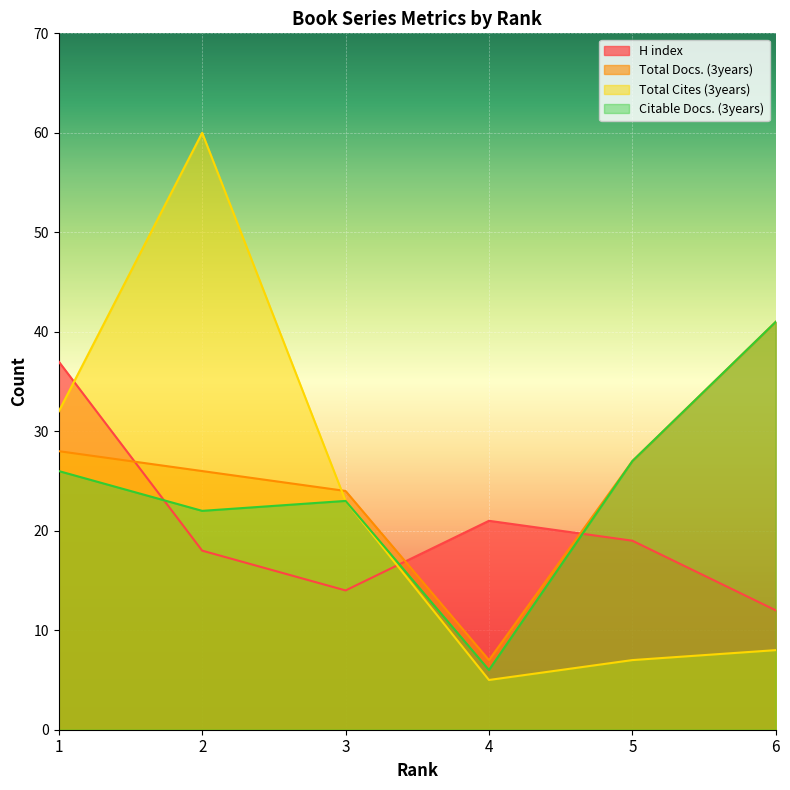

What is the sum of all Total Cites (3years) values?

135